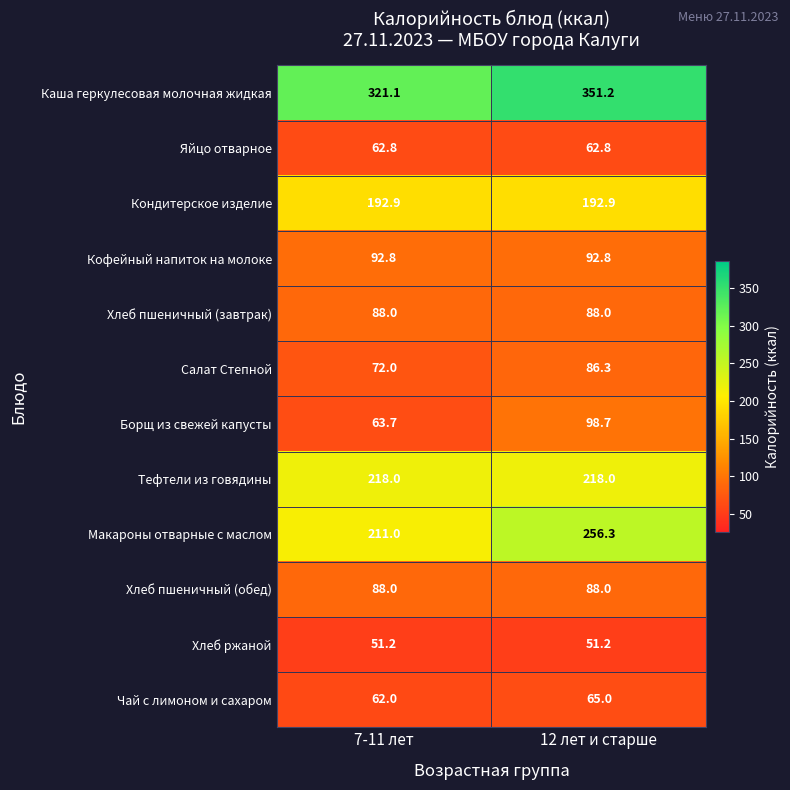

How many distinct data groups are displayed?

12